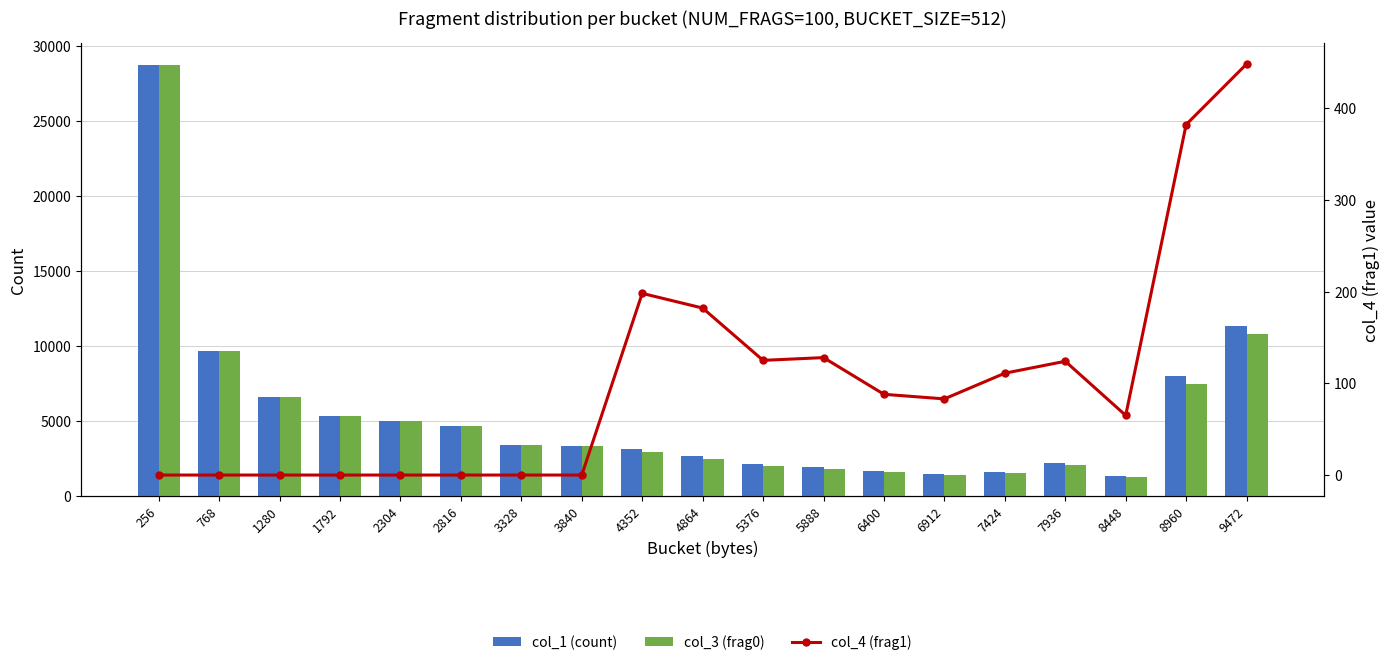

Which series changed the most between 3328 and 9472?

col_1 (count)